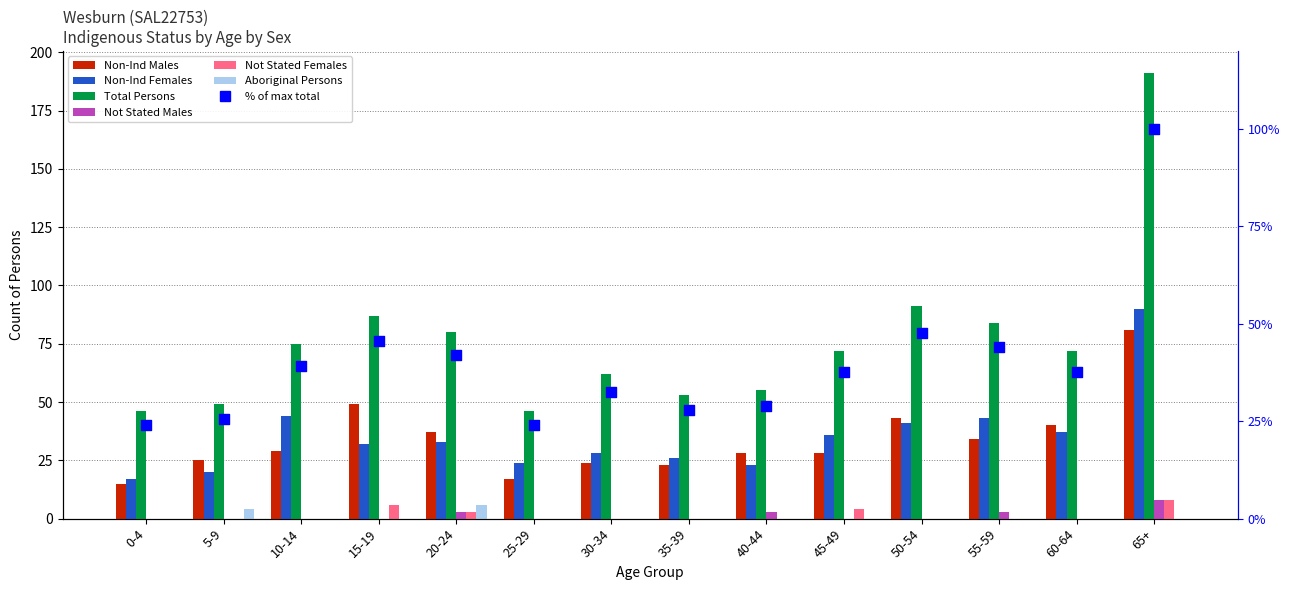

Is the value of Aboriginal Persons at 20-24 greater than the value of Not Stated Females at 45-49?

Yes